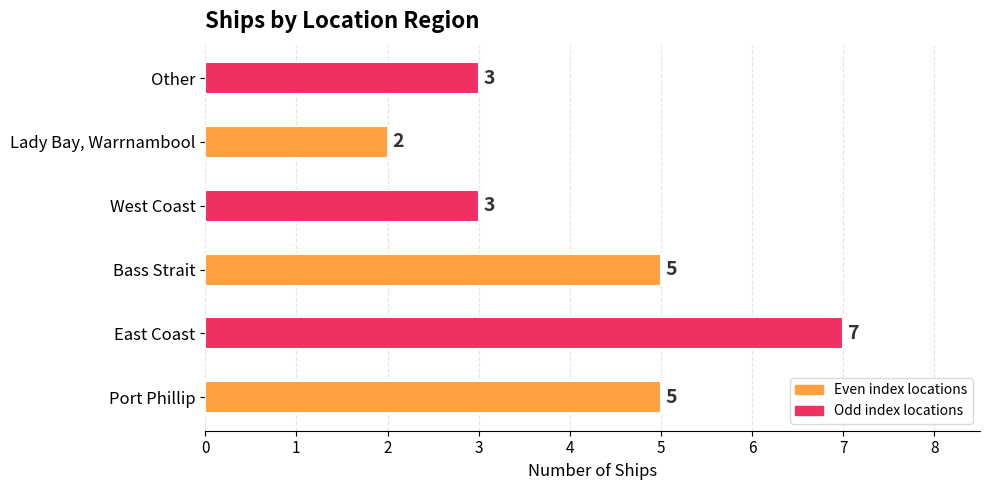

What value does the data have at Bass Strait?

5